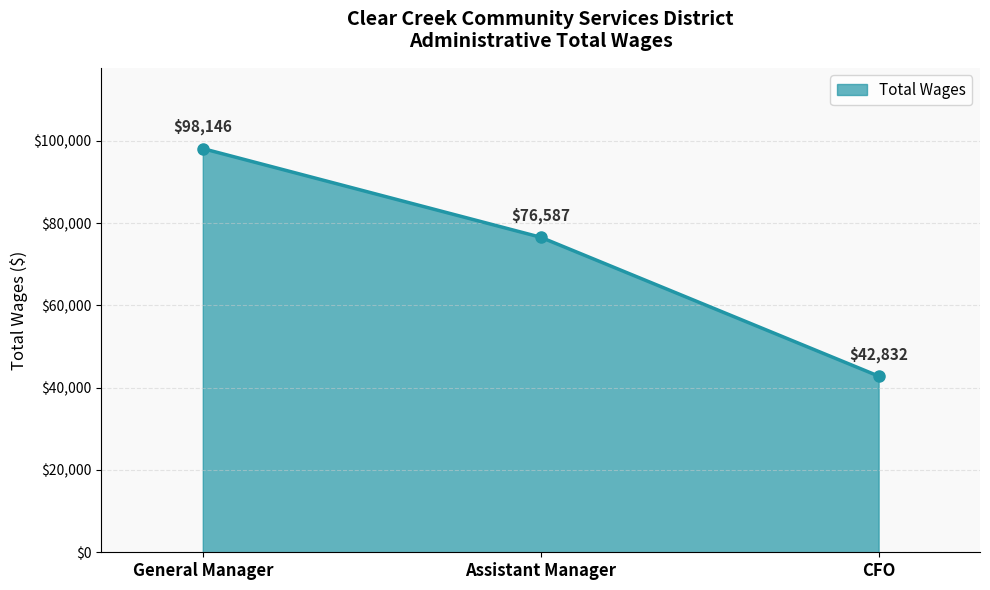

Reading left to right, list all the values displayed in this chart.

General Manager=98146	Assistant Manager=76587	CFO=42832